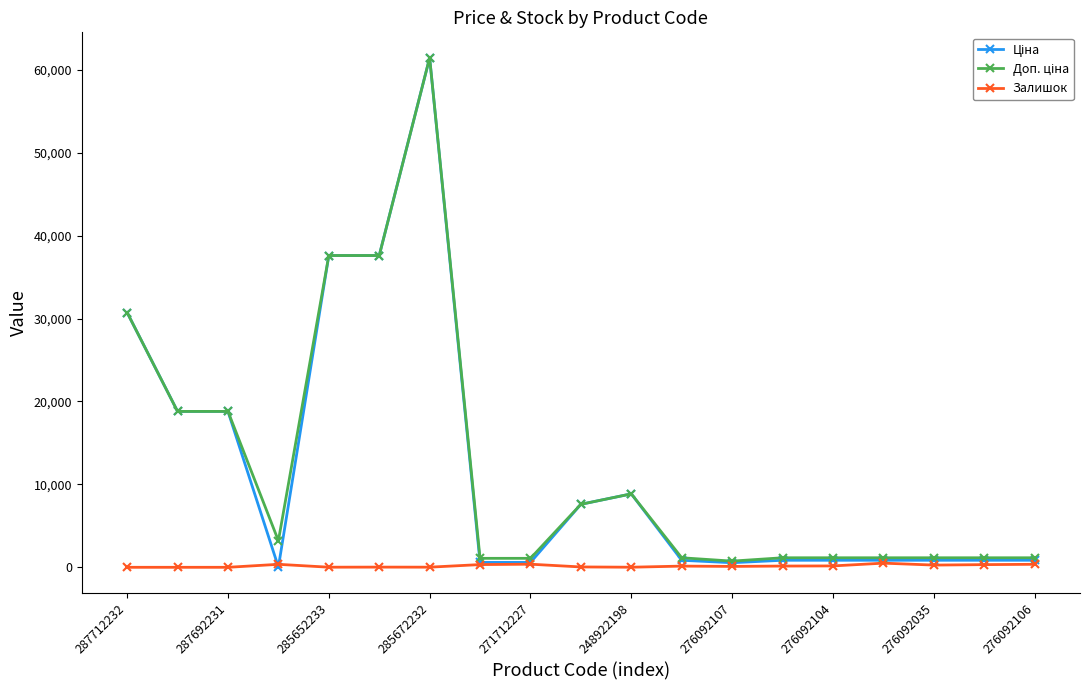

True or false: Залишок has more than 1 points higher than both neighbors.

True